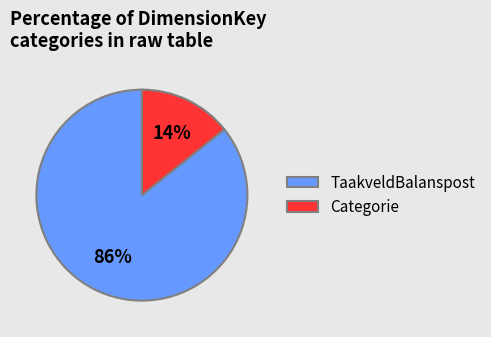

Do TaakveldBalanspost and Categorie together represent more than half of the pie?

Yes